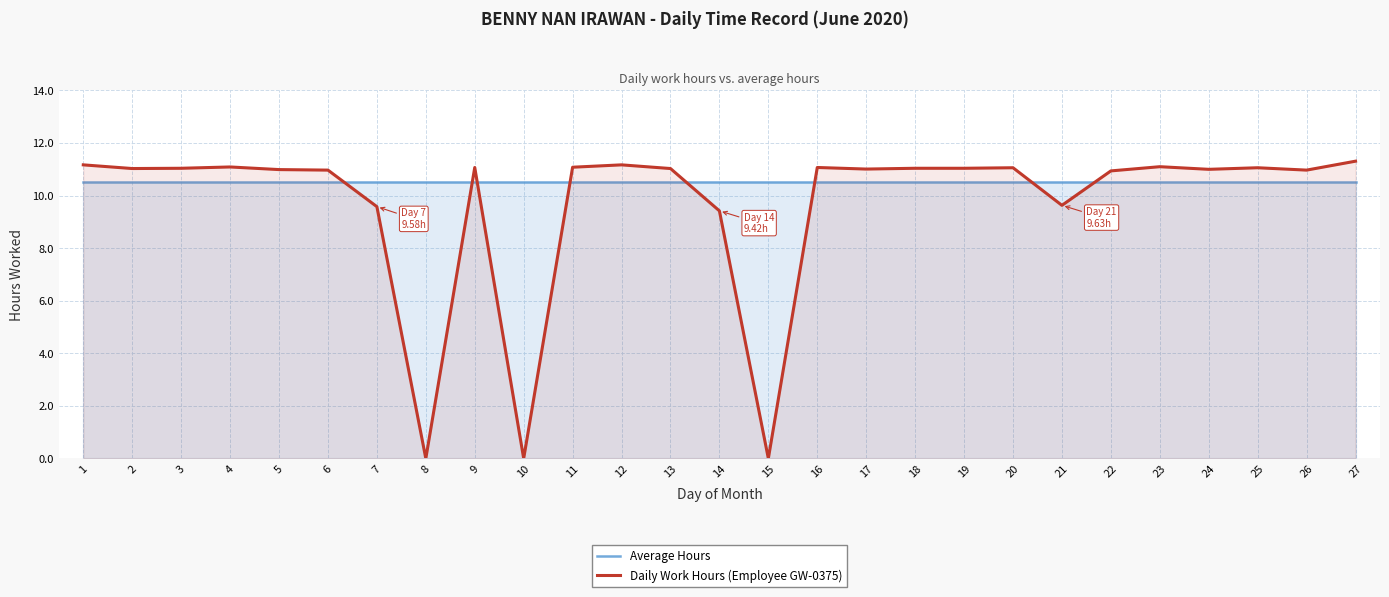

How many data points in Daily Work Hours (Employee GW-0375) are less than 11?

10